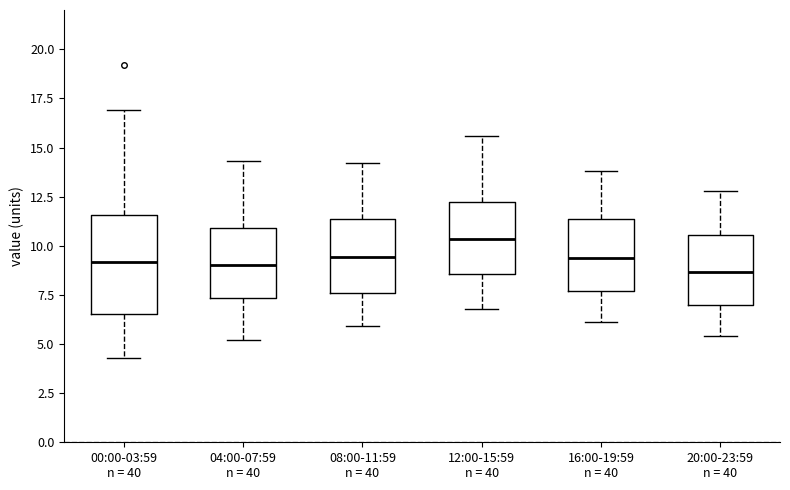

Comparing the boxes themselves (not the whiskers), which one is the tallest?

00:00-03:59 n = 40